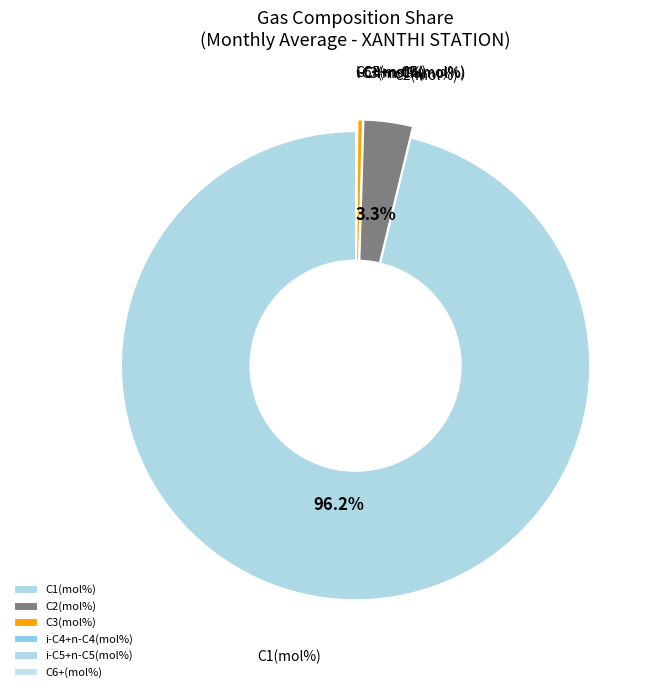

Is there a majority slice in this chart?

Yes